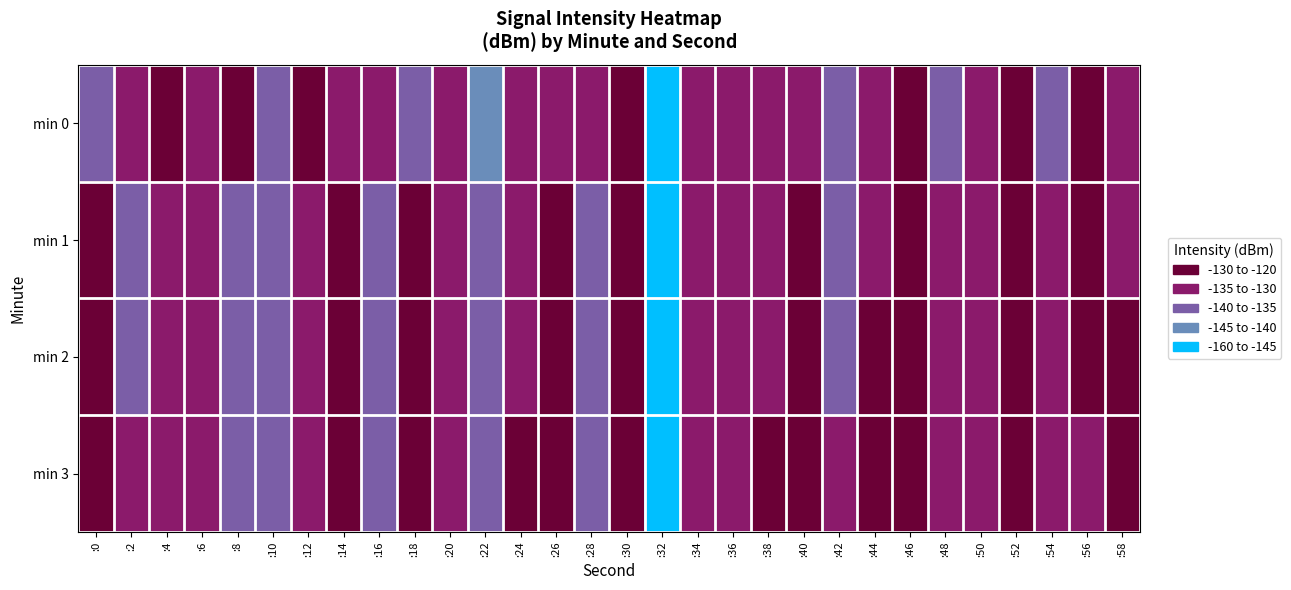

At which category is the sum across all series the highest?

:52